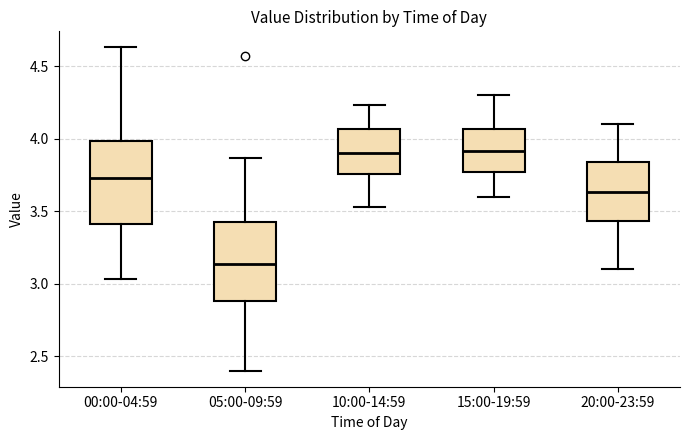

Where does the upper whisker of the box for 20:00-23:59 end on the y-axis? The values are not printed on the chart, so give them approximately, as read against the axis.

4.10